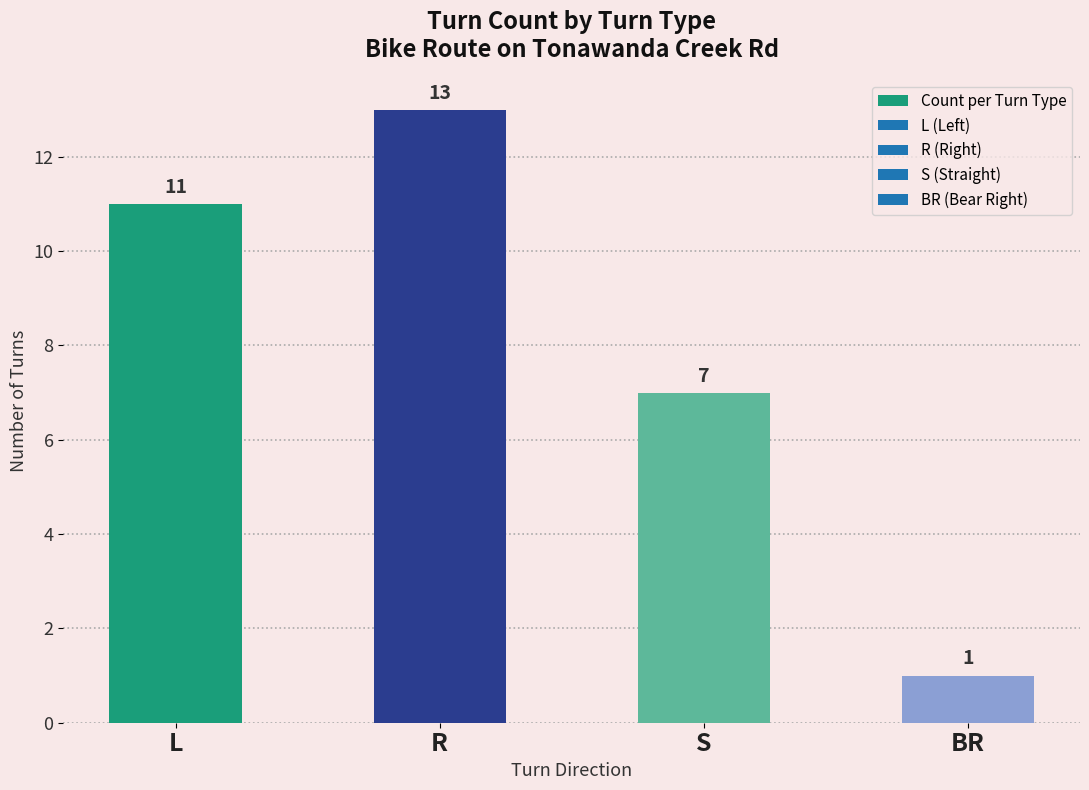

What is the average value?

8